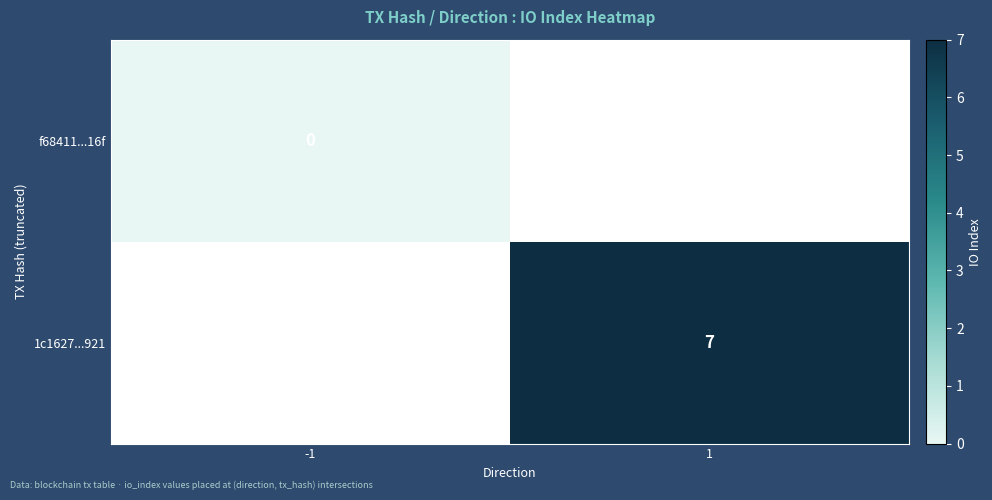

Rank the series by their maximum value, from highest to lowest.

f68411...16f, 1c1627...921